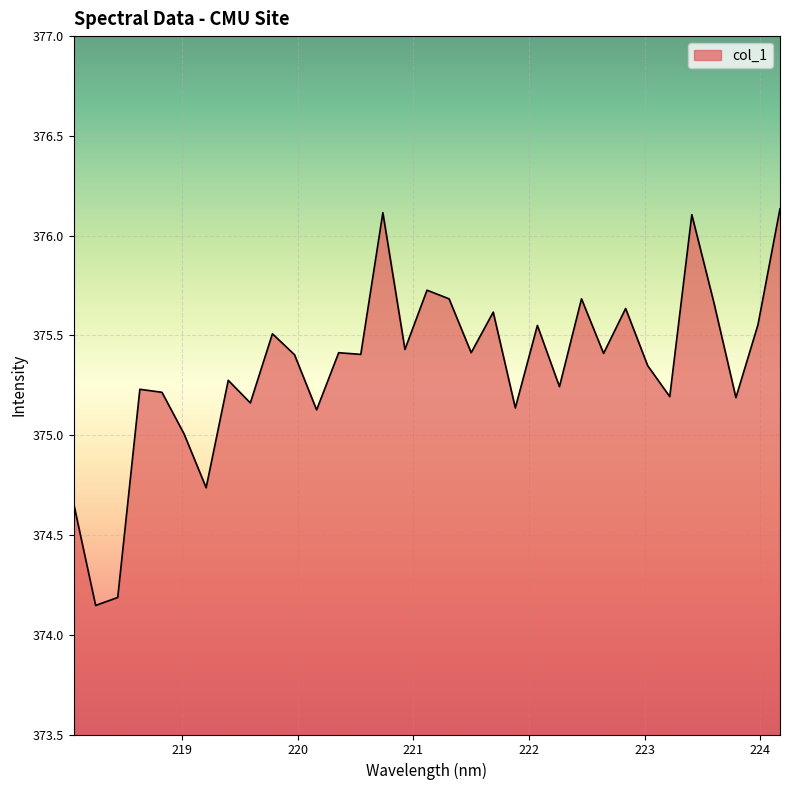

What is the greatest value displayed?

376.1